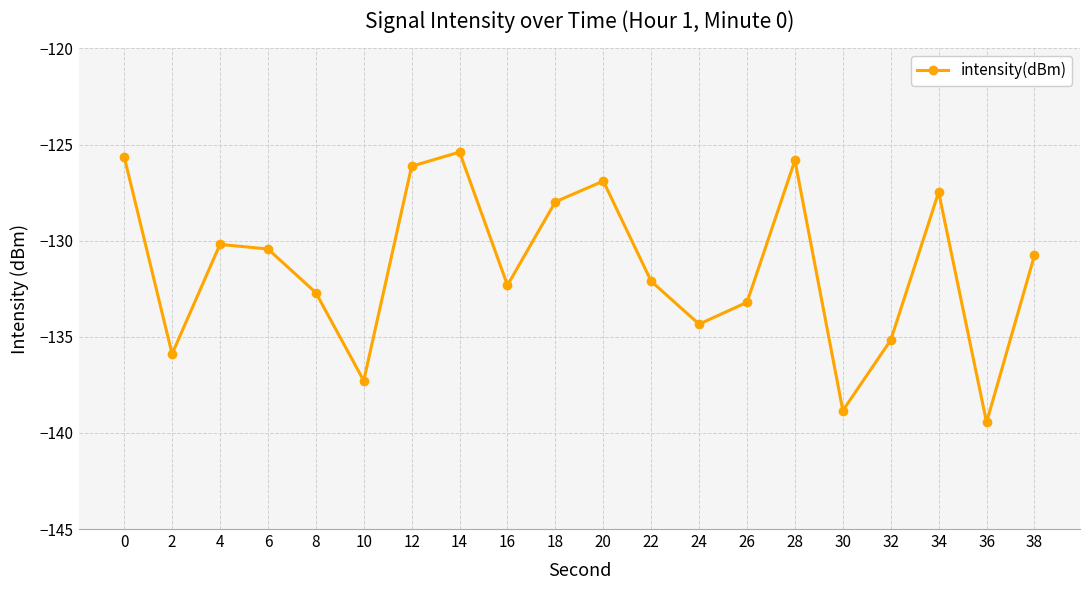

What is the value of the 12th point from the left?

-132.1